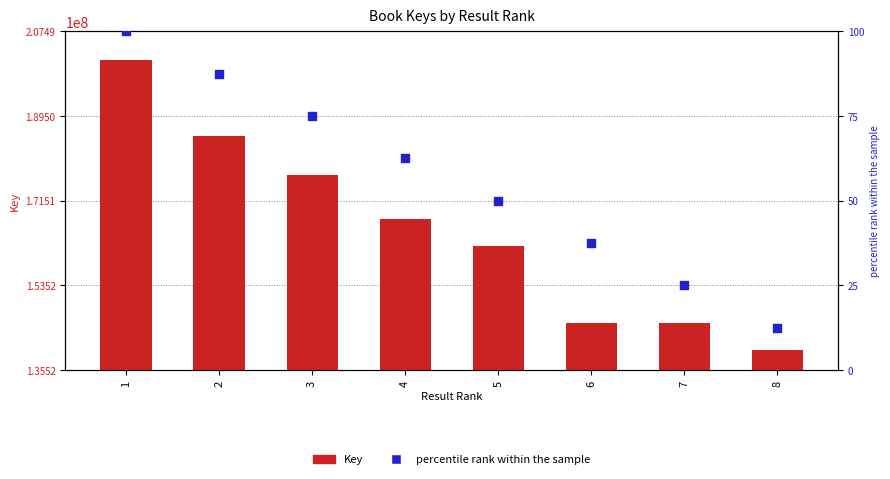

At which category is the sum across all series the highest?

1